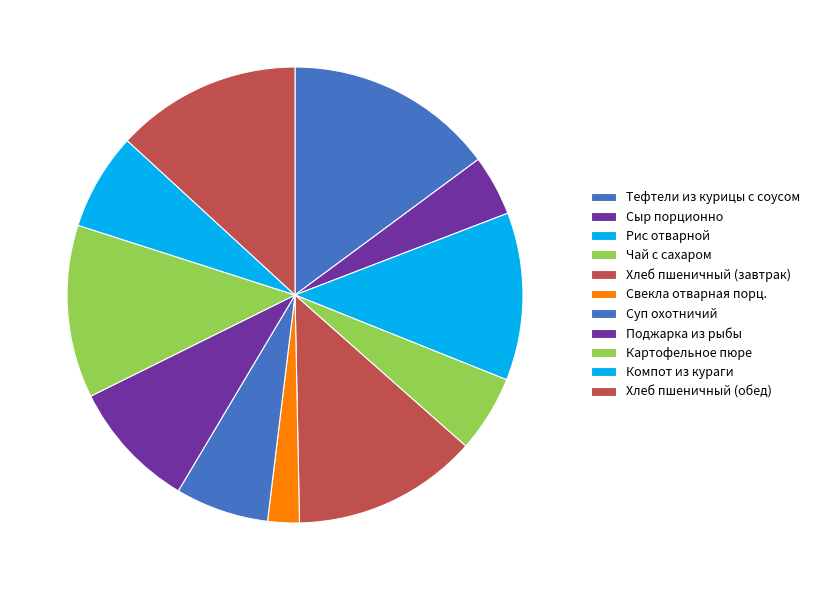

What is the largest slice in the pie chart?

Тефтели из курицы с соусом